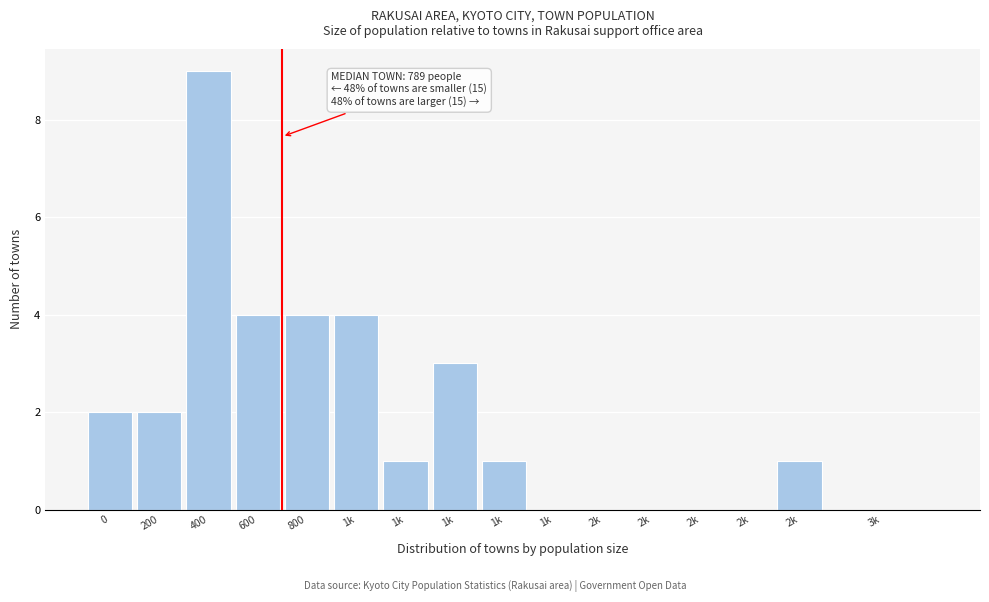

How many series are shown in this chart?

1